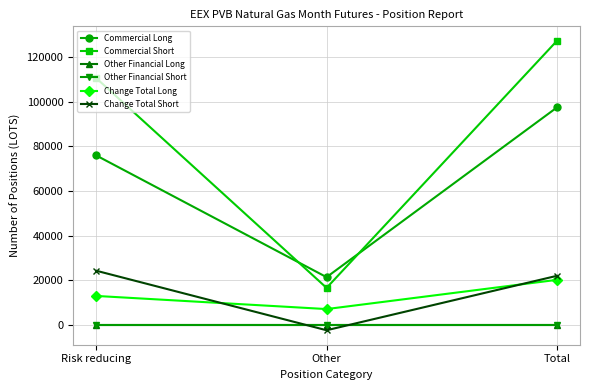

What is the sum of the Commercial Short values at Other and Total?

143940